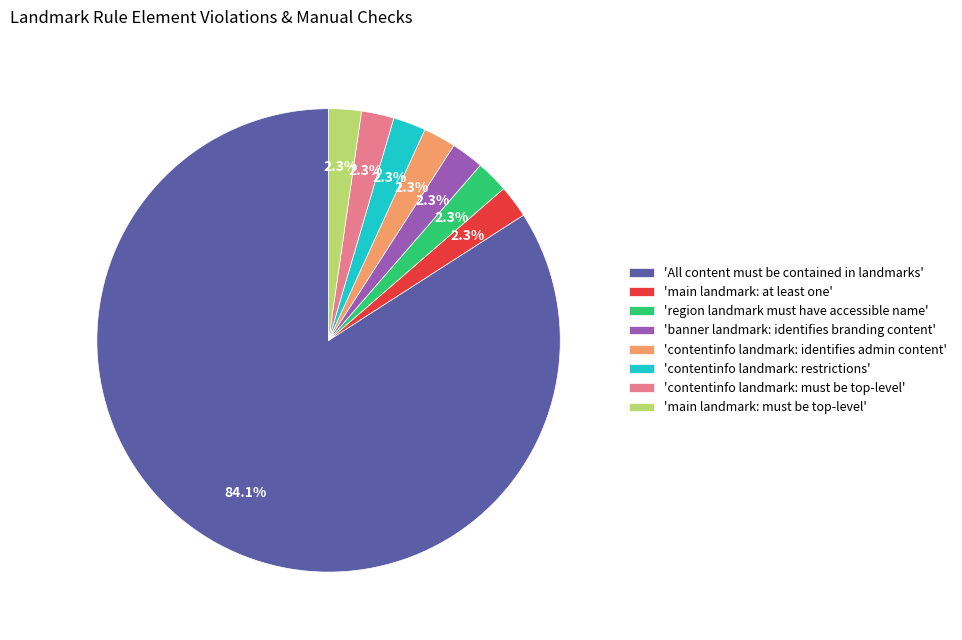

Does any single category account for the majority?

Yes